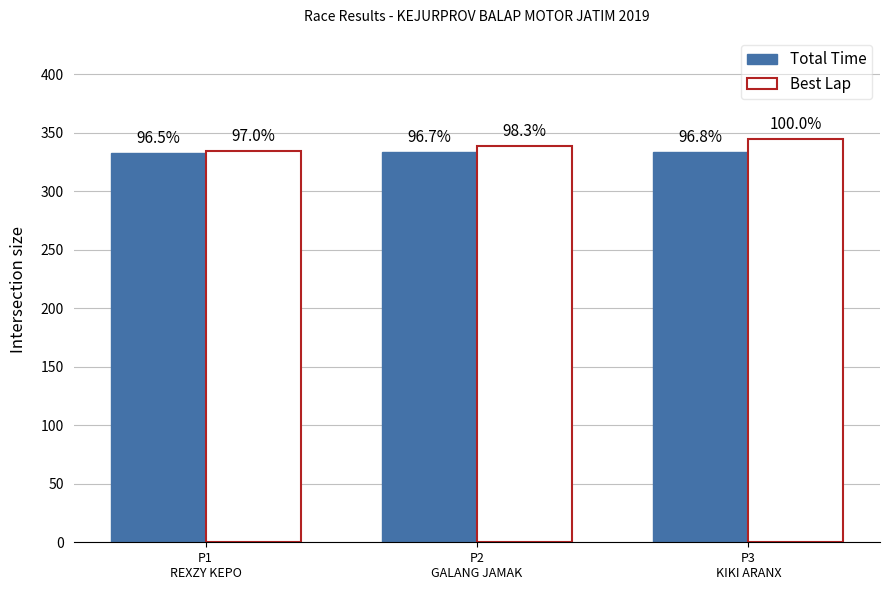

What are all the series names shown in the legend?

Total Time, Best Lap